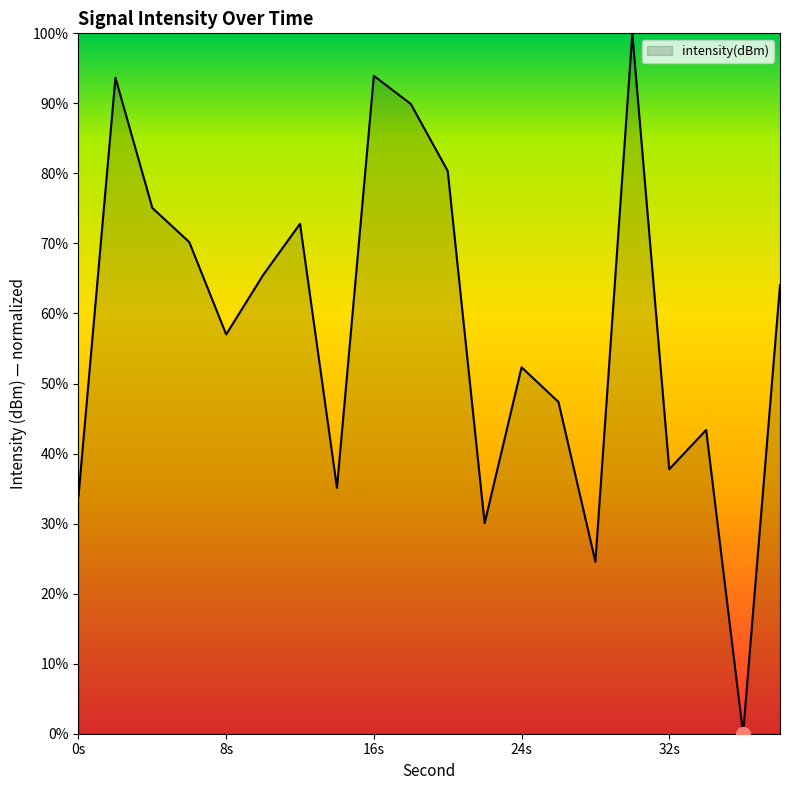

How many lines are shown in the chart?

1